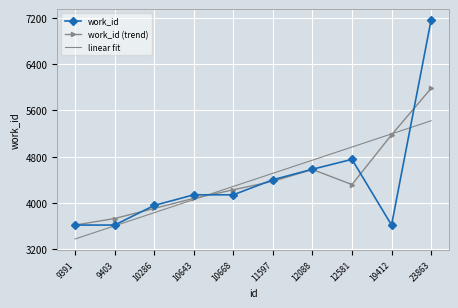

Which category has the highest value in the work_id (trend) series?

23863